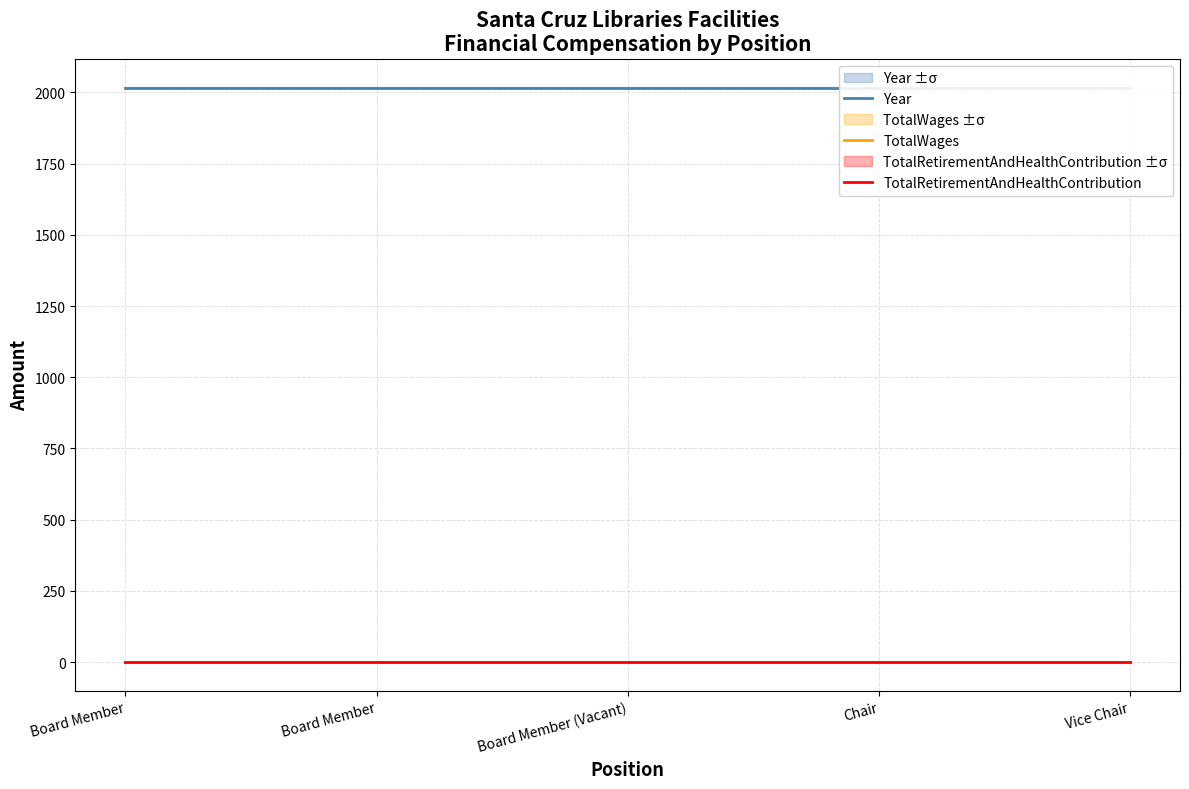

Reading left to right, list all the values displayed in this chart.

Year: Board Member=2017	Board Member=2017	Board Member (Vacant)=2017	Chair=2017	Vice Chair=2017
TotalWages: Board Member=0	Board Member=0	Board Member (Vacant)=0	Chair=0	Vice Chair=0
TotalRetirementAndHealthContribution: Board Member=0	Board Member=0	Board Member (Vacant)=0	Chair=0	Vice Chair=0